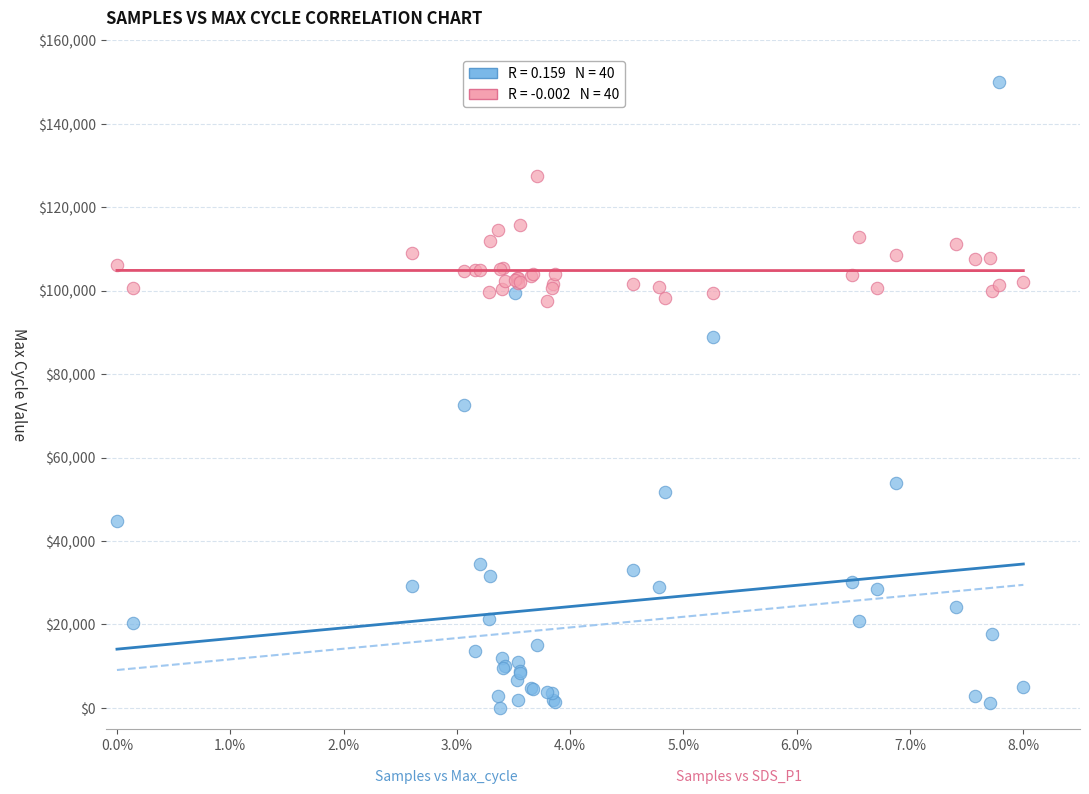

Across all series, what Y value is closest to 75000?

72499.6